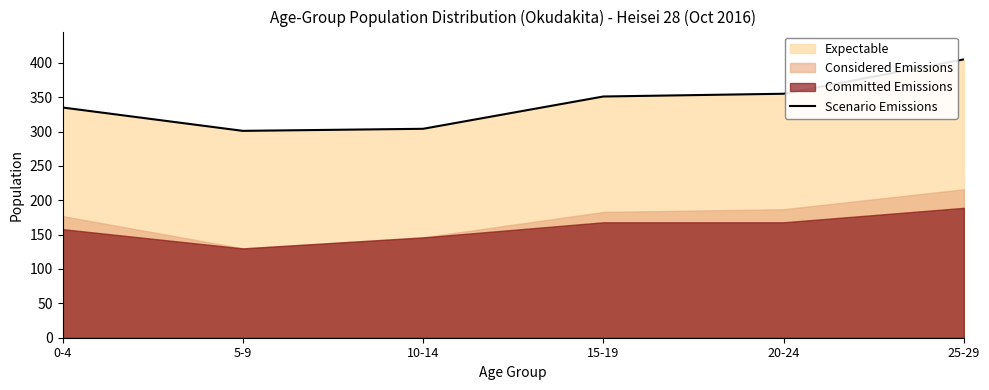

At which label does the data first exceed 351?

20-24